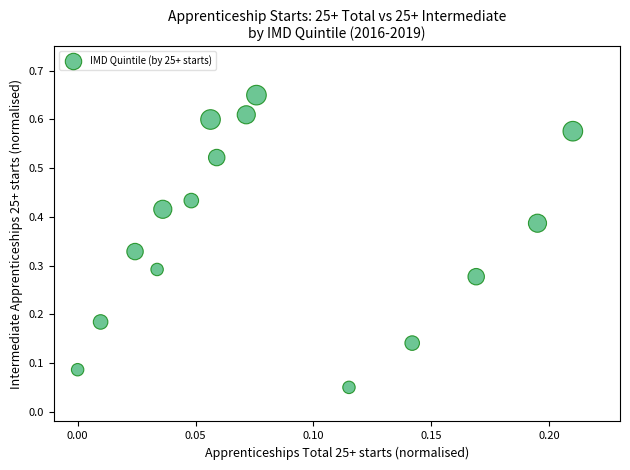

Count the number of points in this scatter plot.

15